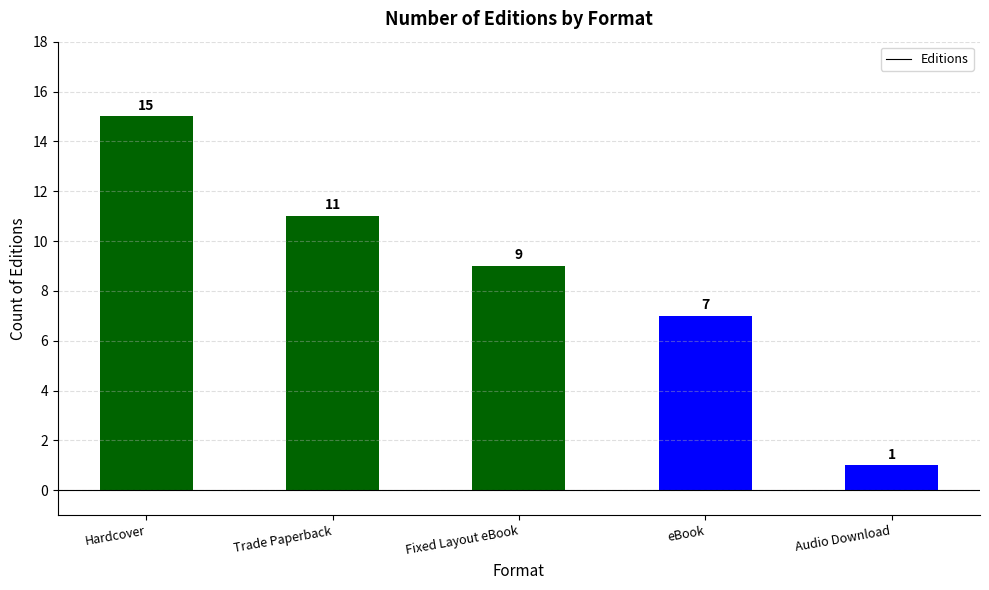

What is the difference between the maximum and minimum values?

14